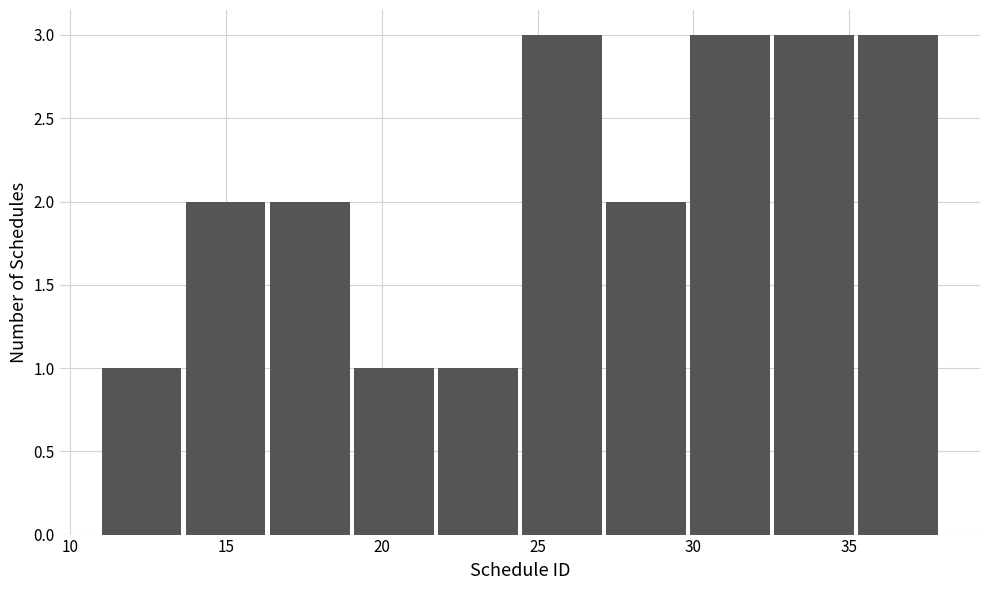

How tall is the bar that spans 11.0 to 13.7 on the x-axis? Neither the bar edges nor the heights are printed on the chart, so give them approximately, as read against the axes.

1